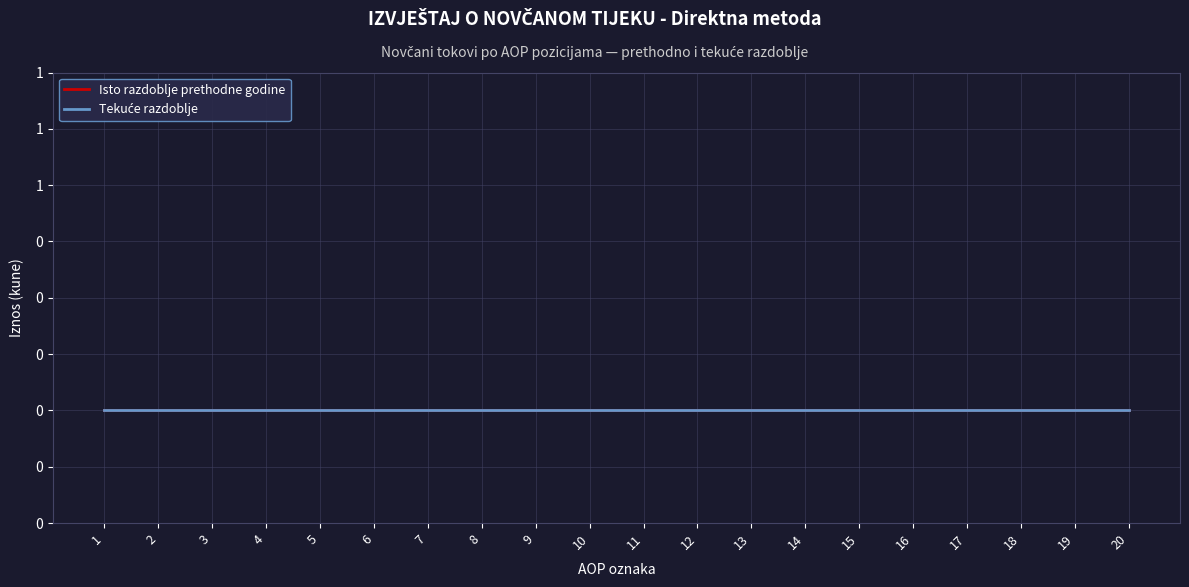

True or false: Isto razdoblje prethodne godine and Tekuće razdoblje cross at least once.

False